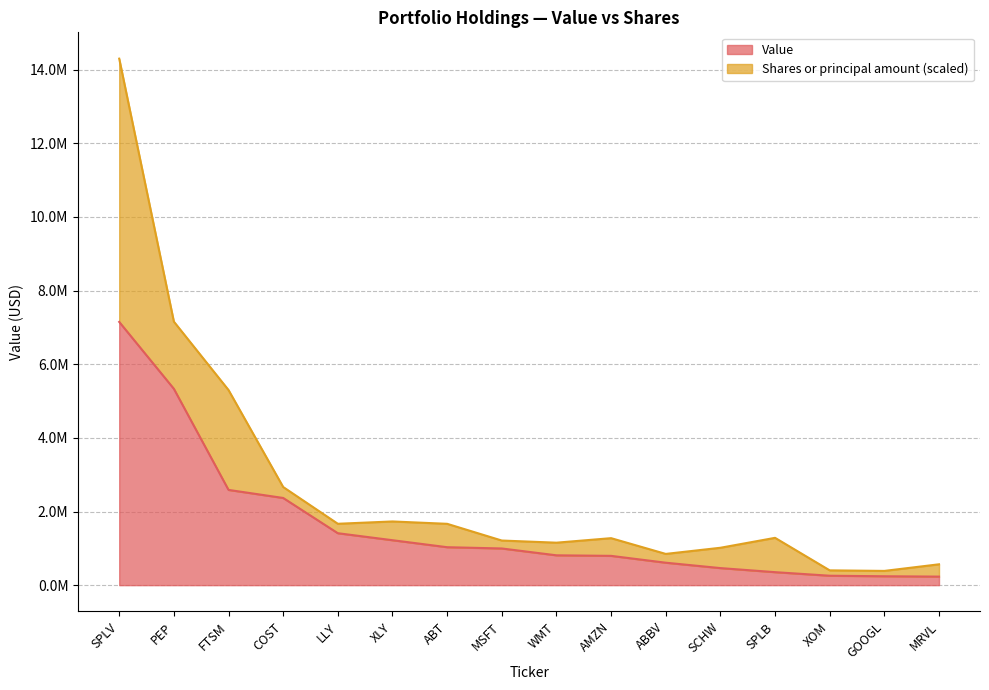

What is the label of the 15th point from the left?

GOOGL